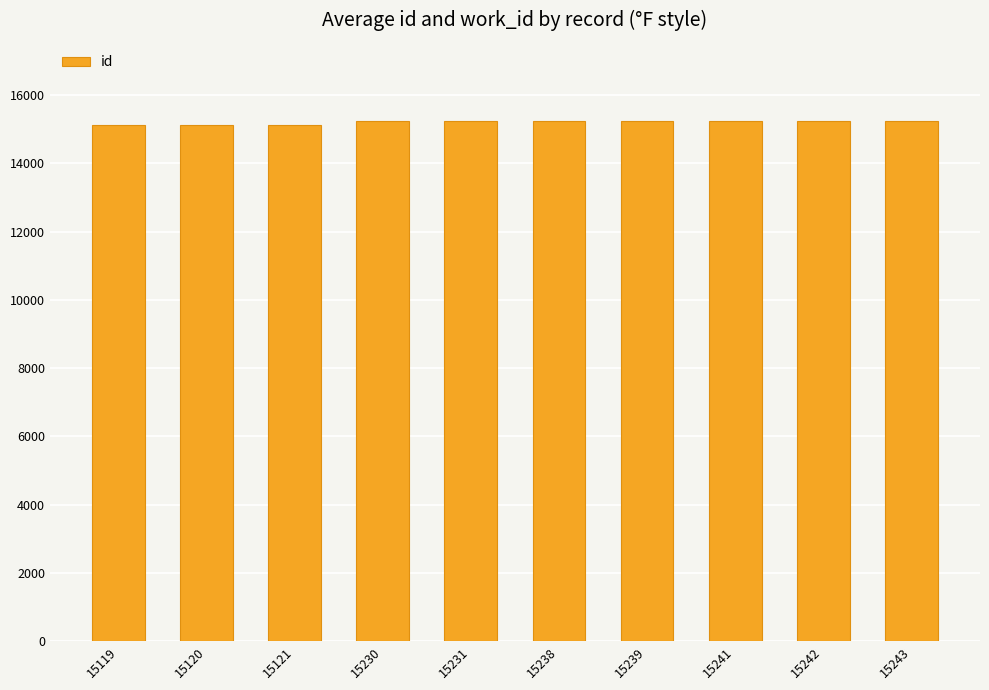

What is the sum of the values at 15241 and 15230?

30471